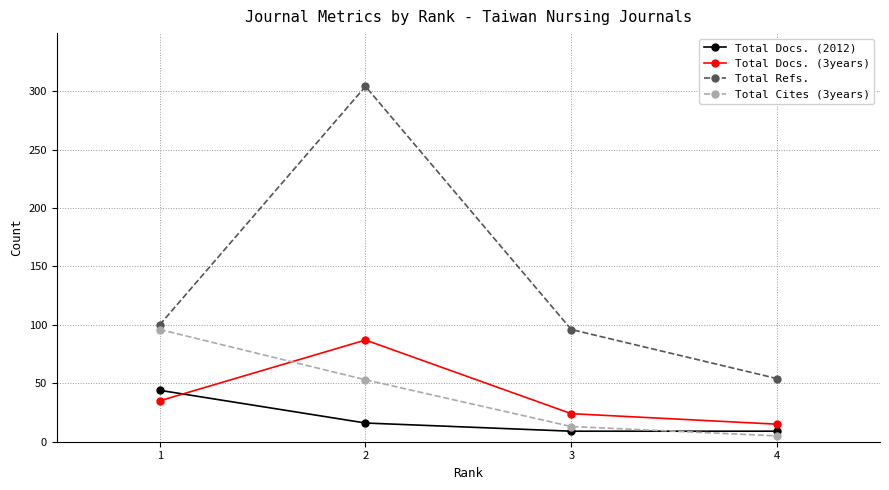

Is this an area chart (filled region under the line)?

No